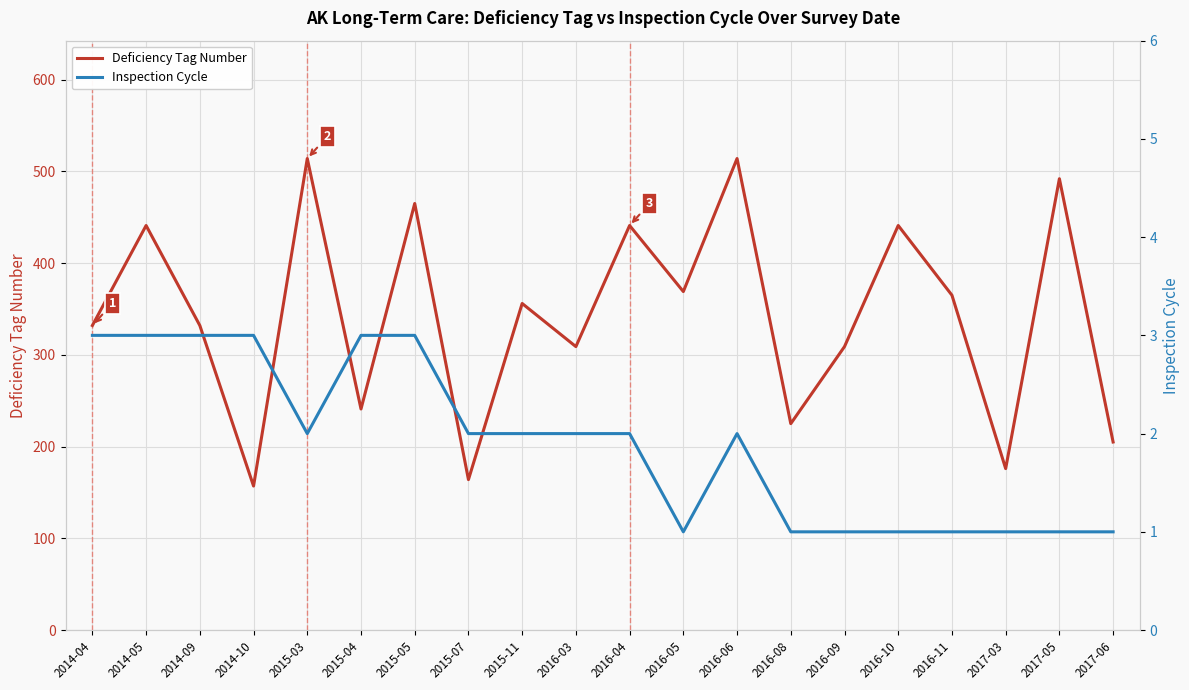

Where is the first local minimum for Inspection Cycle?

2015-03